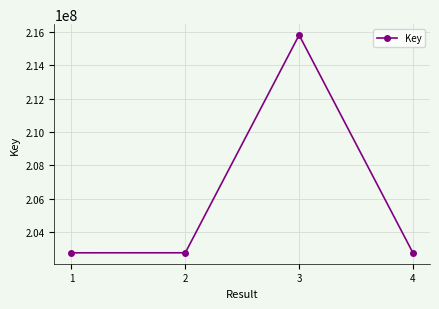

Is it true that the value at 3 is 215813358?

True